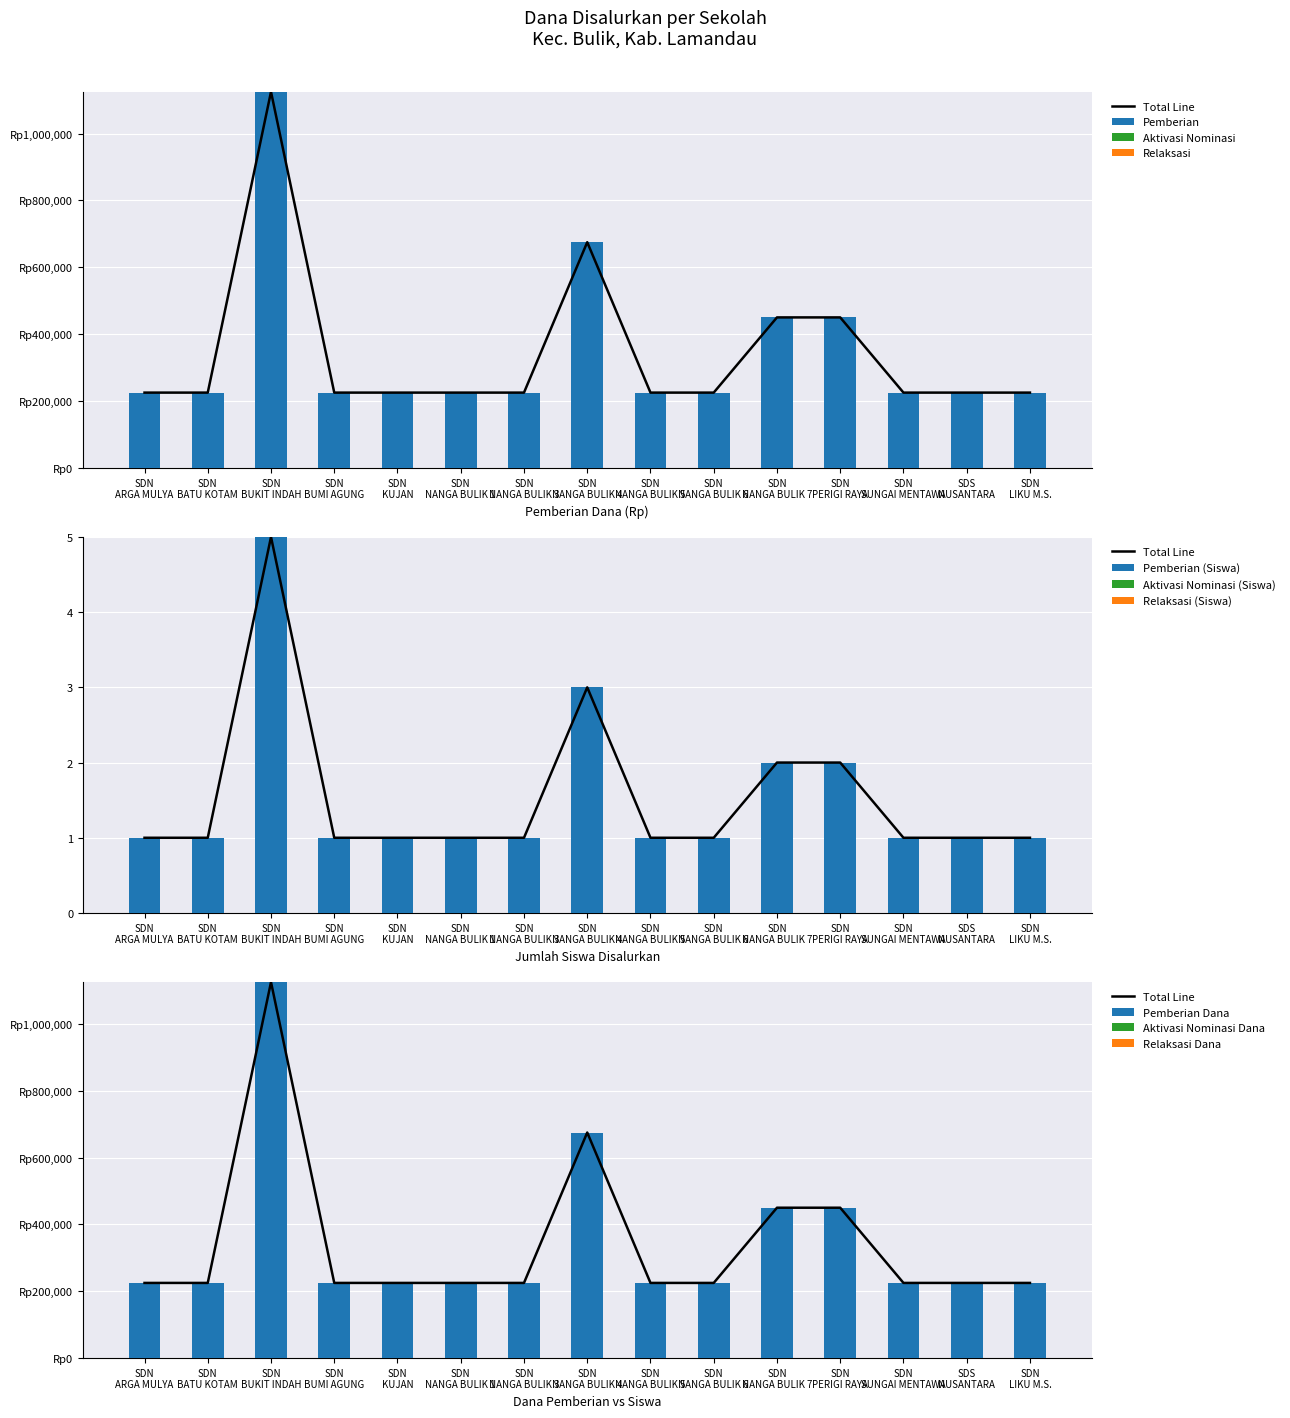

What is the label of the 13th bar from the left?

SD NEGERI SUNGAI MENTAWA